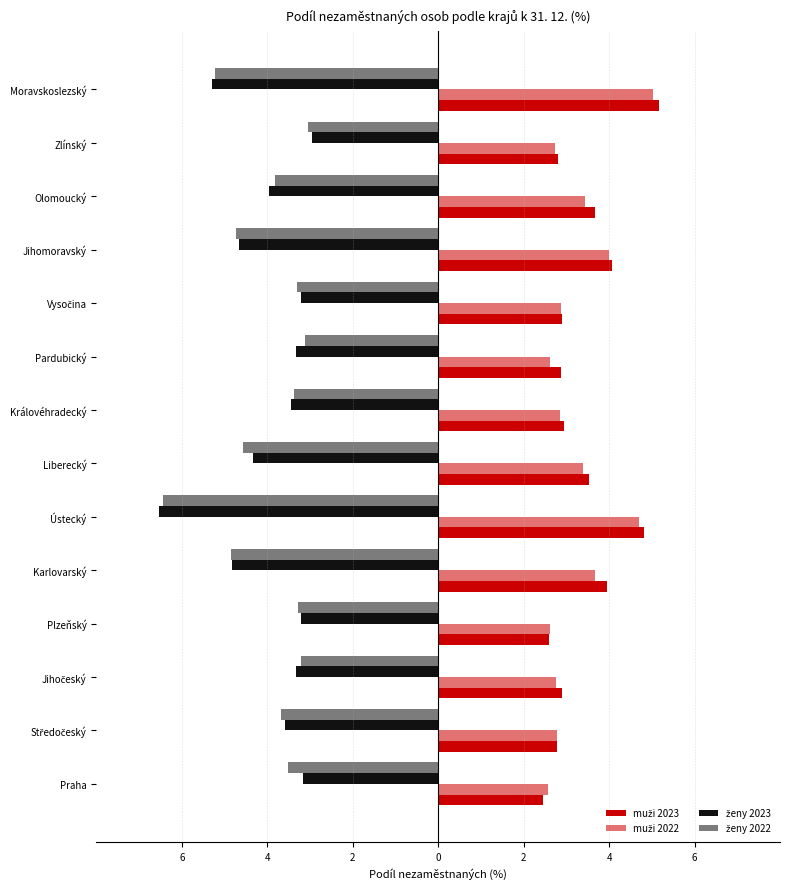

What is the minimum value for muži 2022?

2.6